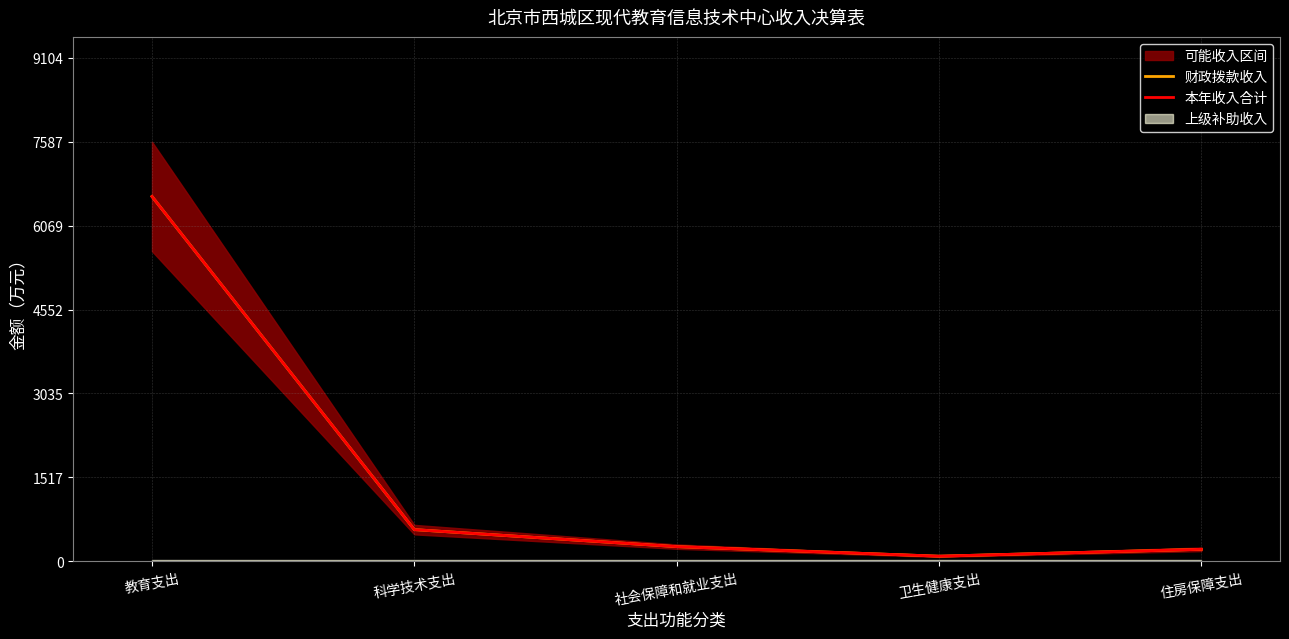

How many values in the 财政拨款收入 series are below 264?

2